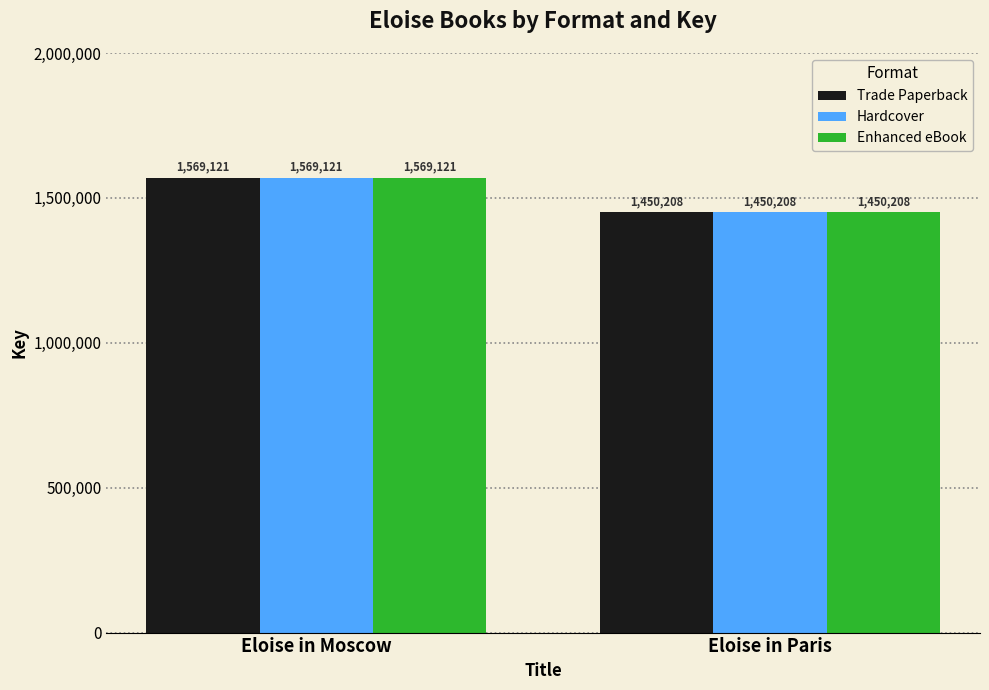

Is it true that Hardcover equals 1569121 at Eloise in Moscow?

True